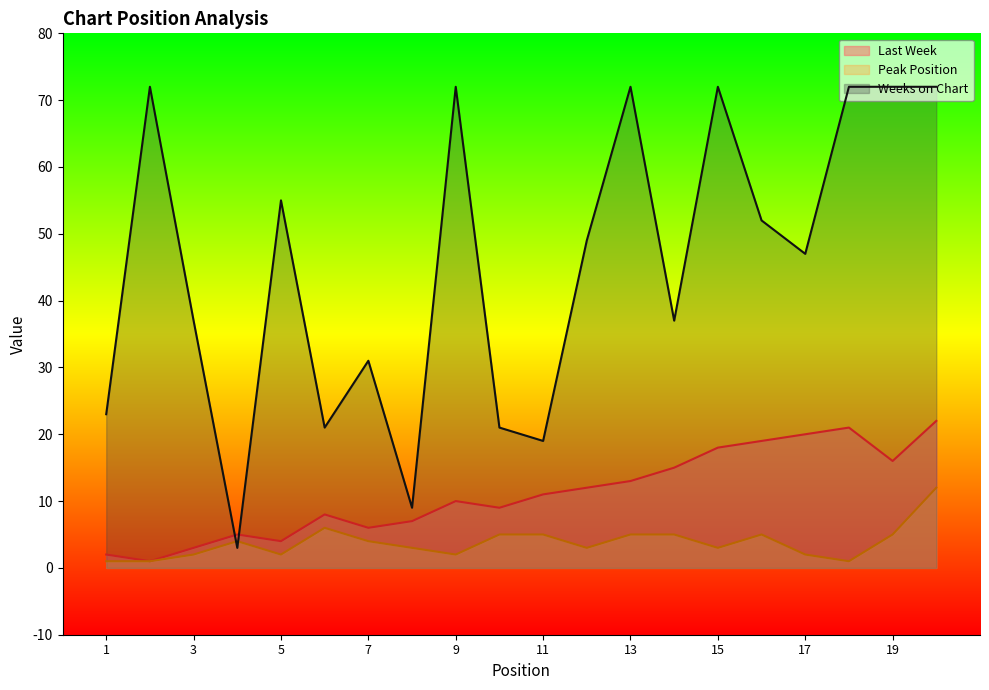

True or false: Peak Position and Last Week cross at least once.

False